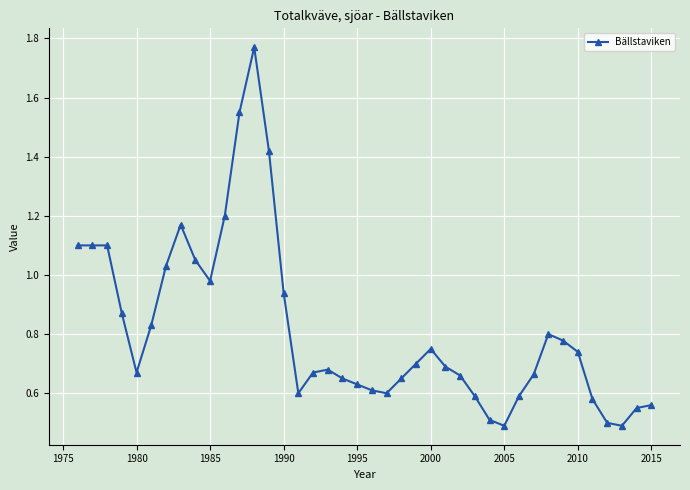

What is the difference between the maximum and second lowest values?

1.3